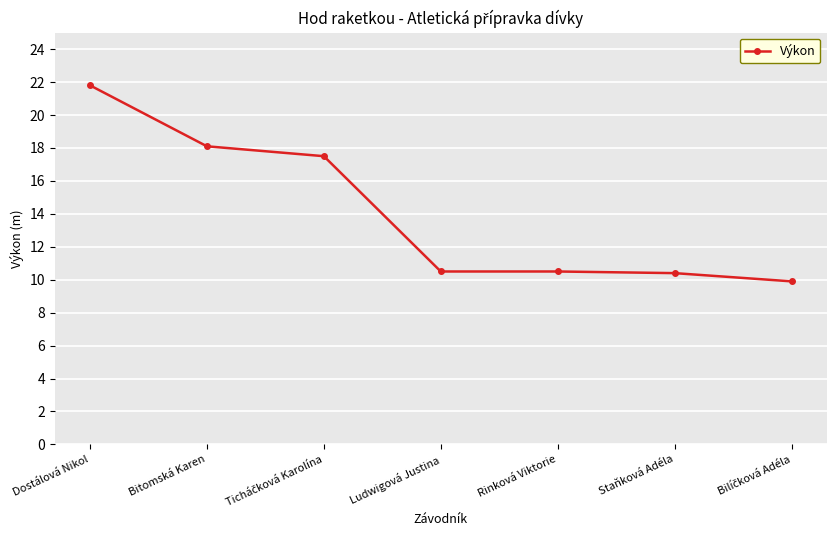

What is the difference between the maximum and minimum values?

11.9